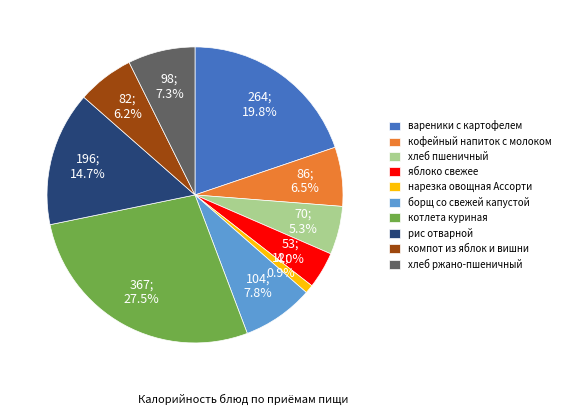

To the nearest percent, what is the average slice percentage?

10%